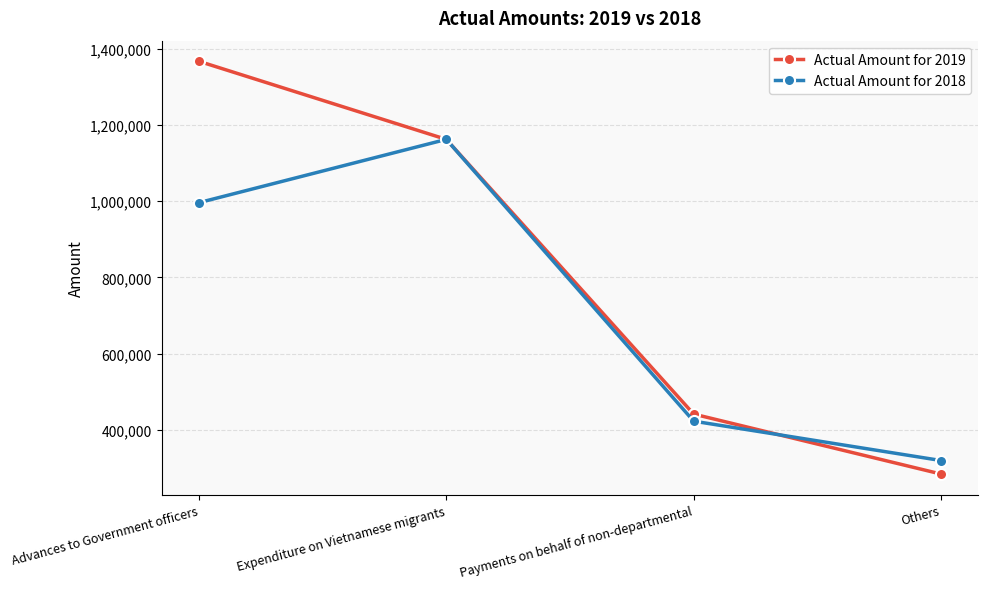

Which series has the largest range (max minus min)?

Actual Amount for 2019